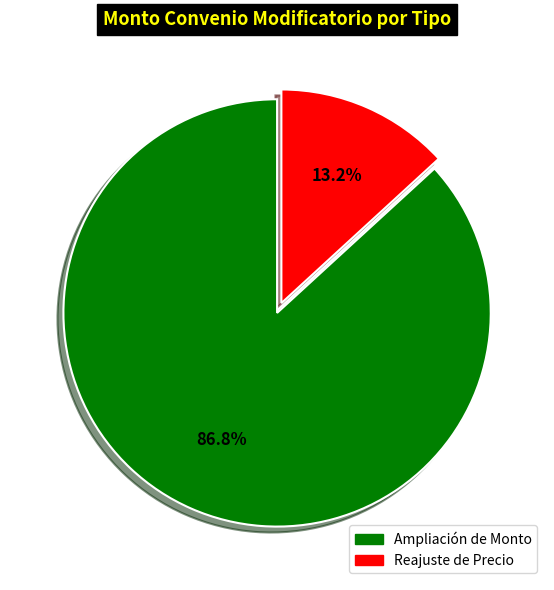

Is it true that Ampliación de Monto is 87% of the pie?

True